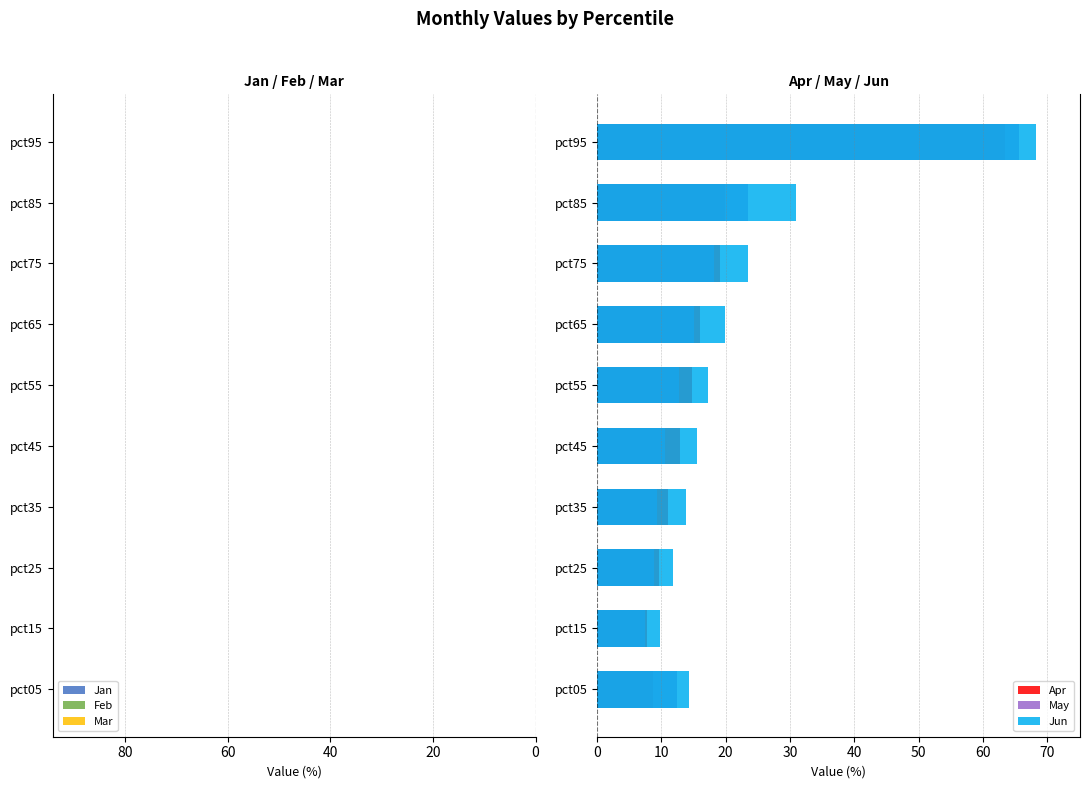

Reading right to left, extract all data points from this chart.

Jan: -69.4	-17.8	-14.9	-14.0	-12.9	-13.2	-12.8	-11.3	-7.9	-13.6
Feb: -82.0	-27.2	-18.6	-17.7	-17.5	-17.2	-15.7	-13.5	-9.8	-11.6
Mar: -85.6	-32.6	-22.4	-17.4	-13.9	-12.6	-10.2	-9.5	-7.9	-10.0
Apr: 63.4	19.8	19.1	16.0	14.8	12.8	11.1	9.7	7.8	8.6
May: 65.7	23.5	18.2	15.1	12.7	10.5	9.4	8.9	7.5	12.4
Jun: 68.3	31.0	23.4	19.9	17.2	15.6	13.8	11.8	9.8	14.3